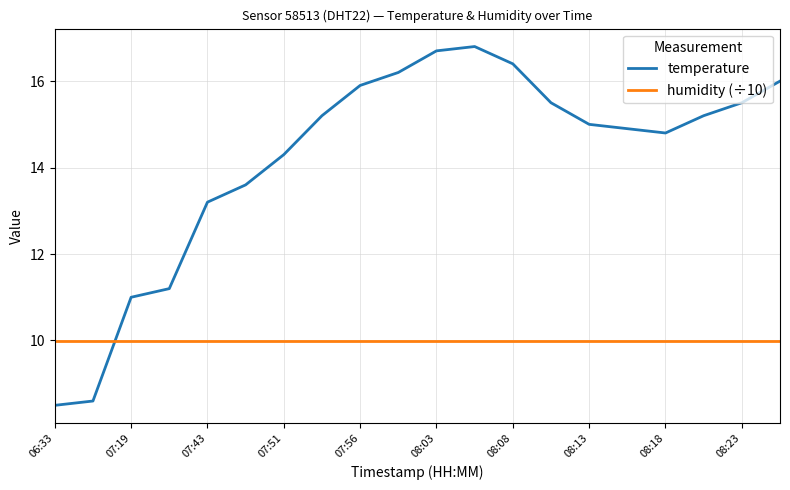

List the series in order of their peak value, lowest first.

humidity (÷10), temperature